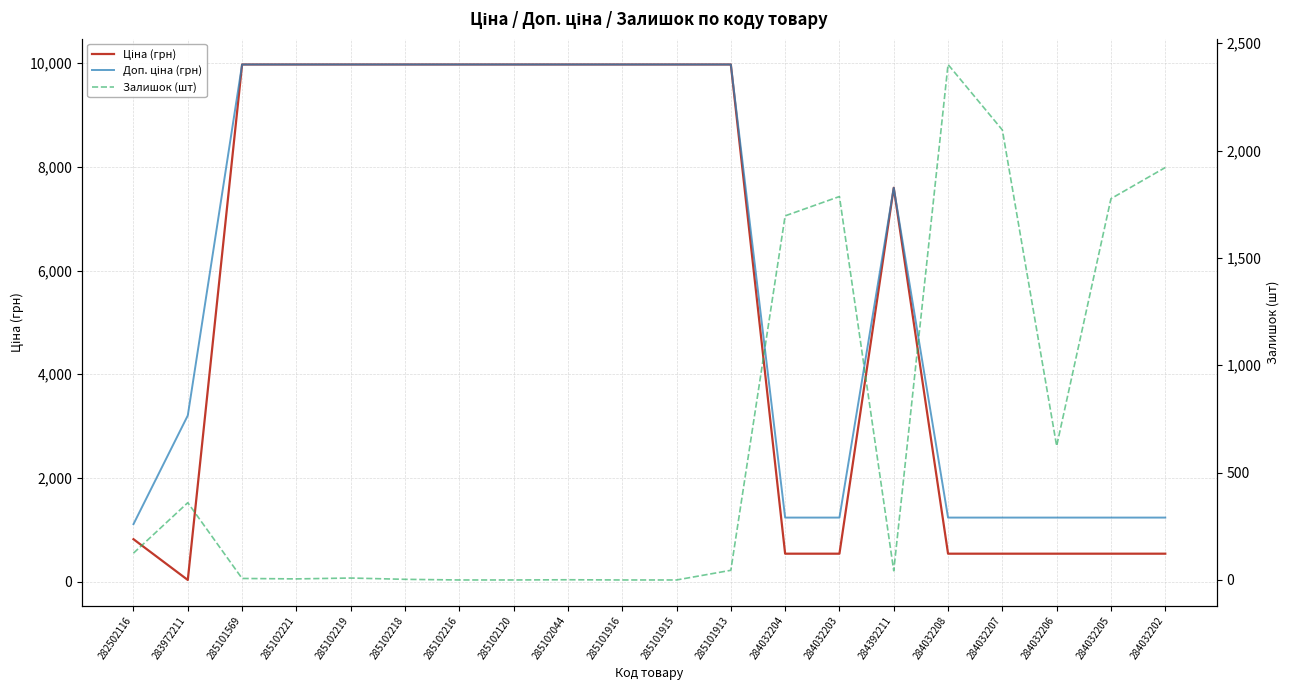

At which label is Залишок (шт) closest to 1200?

284032204